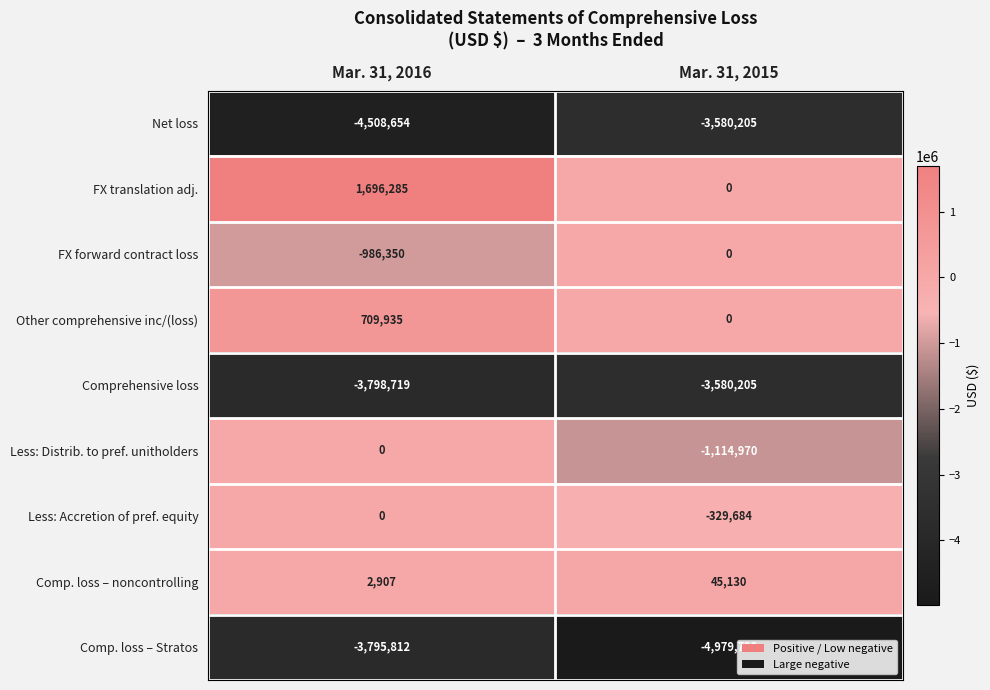

Reading right to left, transcribe all the data shown in this chart.

Net loss: Mar. 31, 2015=-3580205	Mar. 31, 2016=-4508654
FX translation adj.: Mar. 31, 2015=0	Mar. 31, 2016=1696285
FX forward contract loss: Mar. 31, 2015=0	Mar. 31, 2016=-986350
Other comprehensive inc/(loss): Mar. 31, 2015=0	Mar. 31, 2016=709935
Comprehensive loss: Mar. 31, 2015=-3580205	Mar. 31, 2016=-3798719
Less: Distrib. to pref. unitholders: Mar. 31, 2015=-1114970	Mar. 31, 2016=0
Less: Accretion of pref. equity: Mar. 31, 2015=-329684	Mar. 31, 2016=0
Comp. loss – noncontrolling: Mar. 31, 2015=45130	Mar. 31, 2016=2907
Comp. loss – Stratos: Mar. 31, 2015=-4979729	Mar. 31, 2016=-3795812